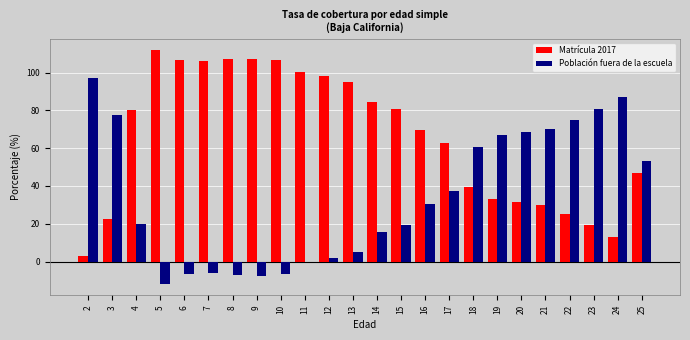

The Matrícula 2017 series shows 18.4 at 18. True or false?

False